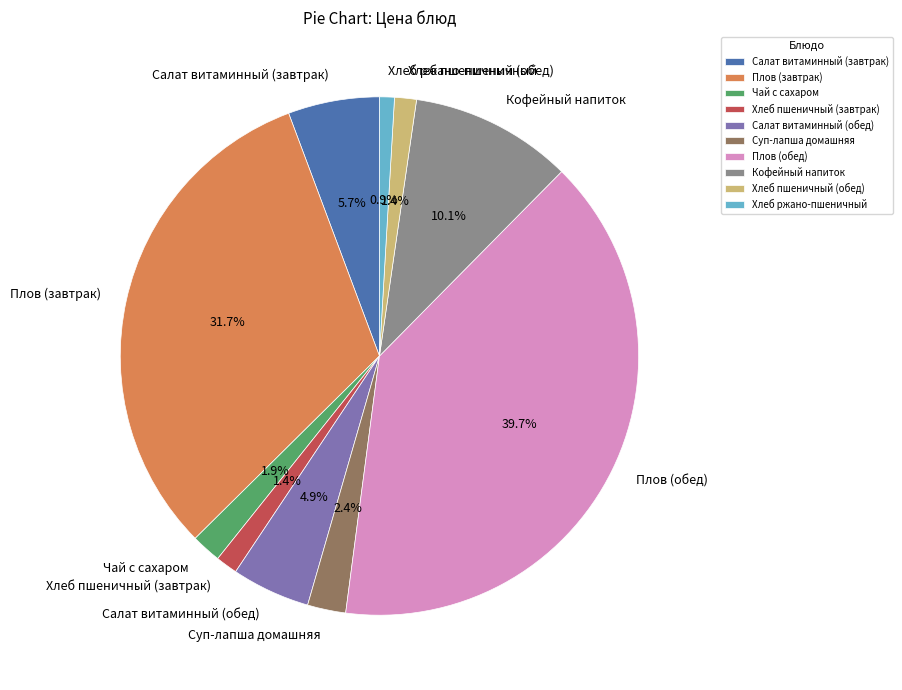

To the nearest percent, what percentage of the pie is Хлеб ржано-пшеничный?

1%